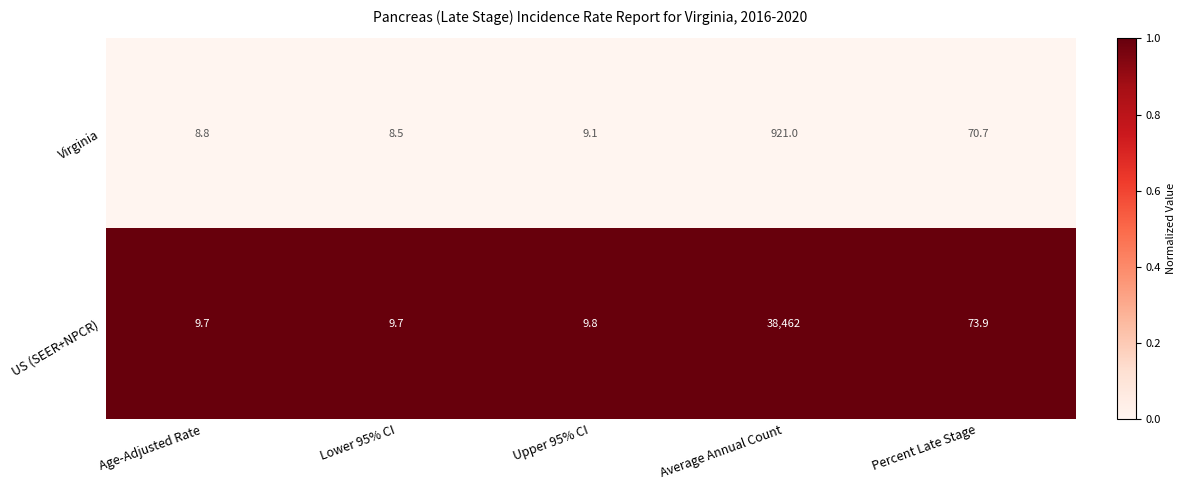

What is the total value across all series at Age-Adjusted Rate?

18.5